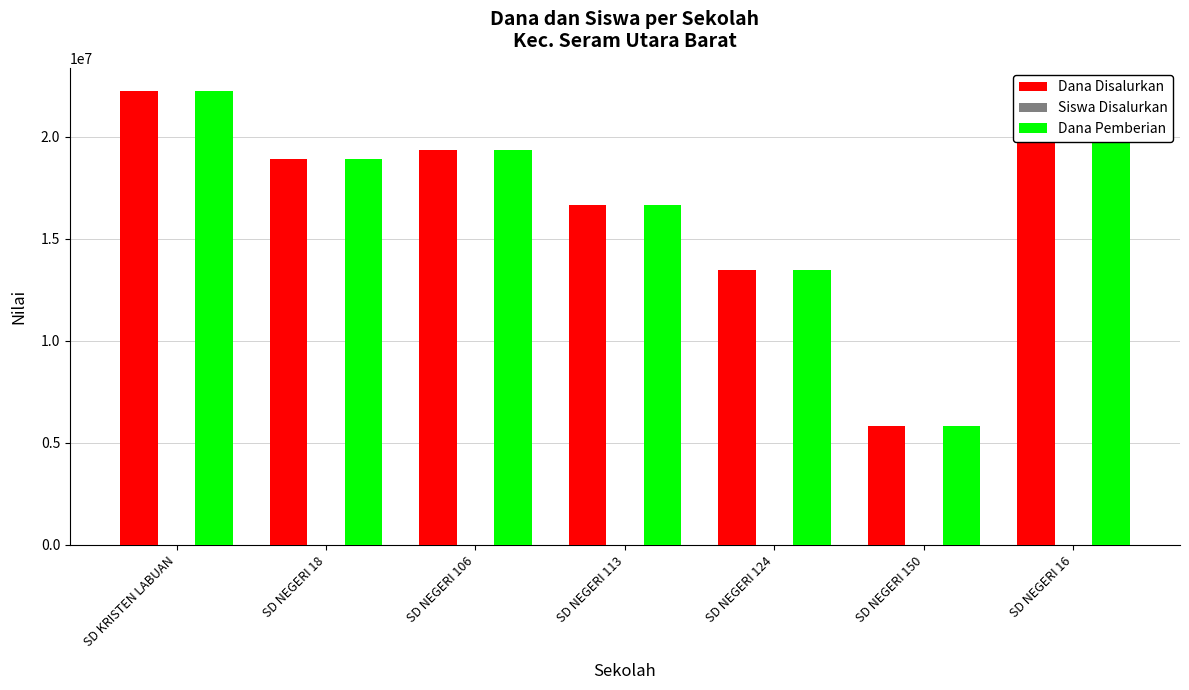

At which category is the sum across all series the highest?

SD KRISTEN LABUAN